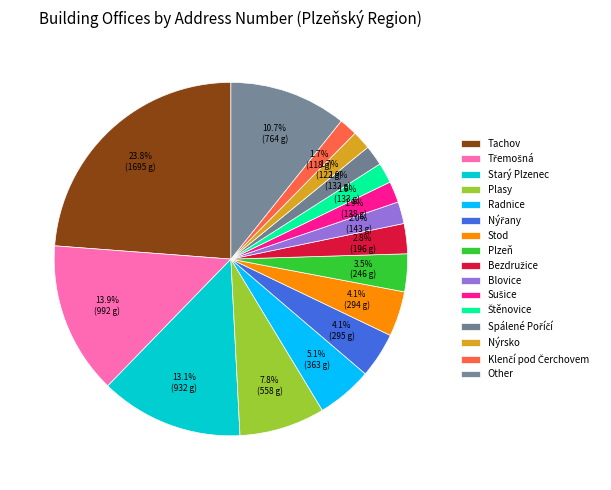

Is there a majority slice in this chart?

No